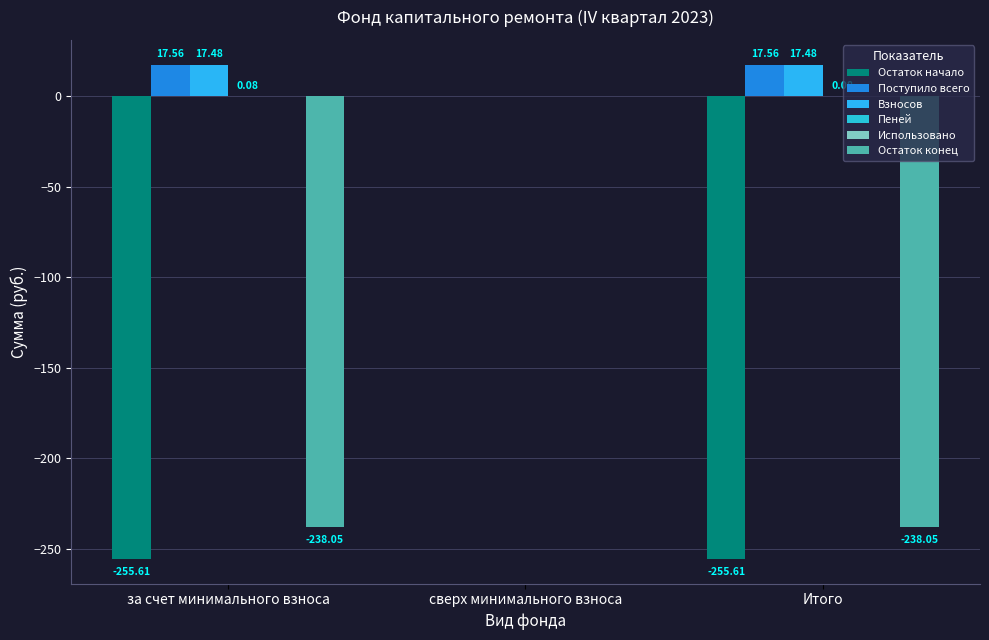

How many groups of bars are there?

3